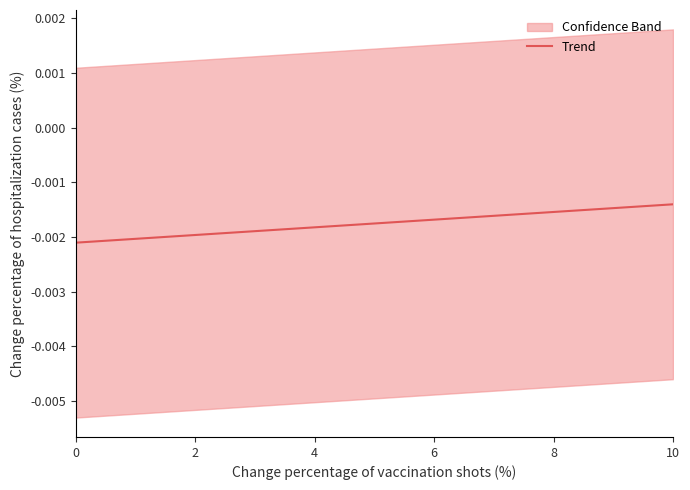

At which label is Trend closest to 0?

10